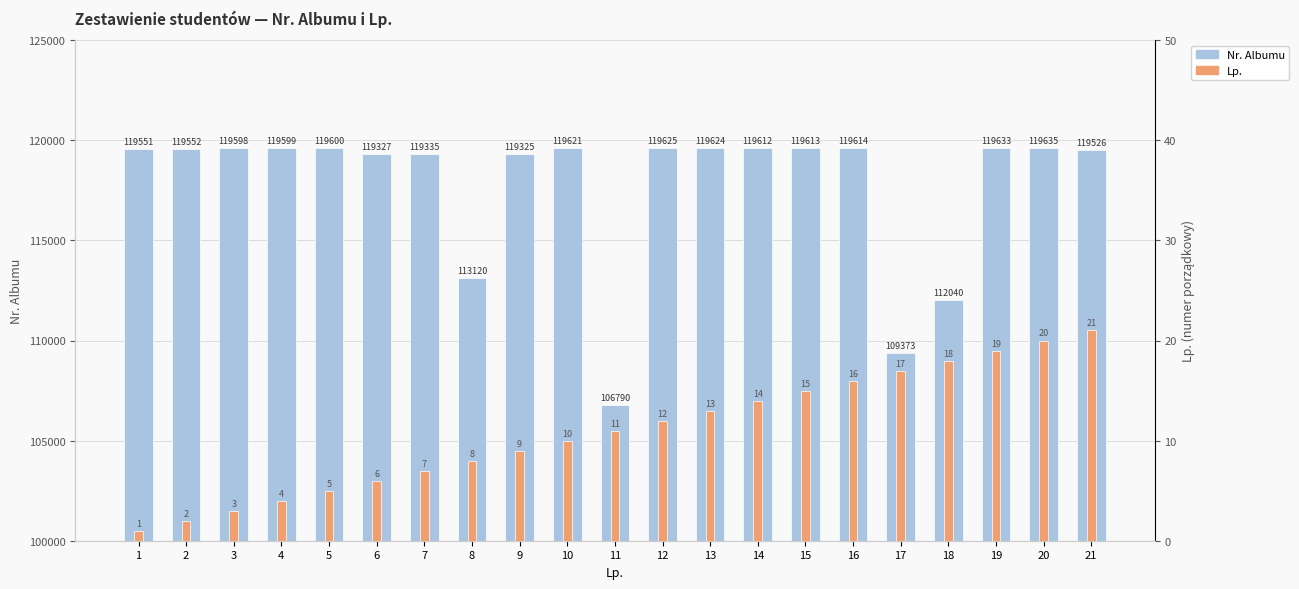

What is the difference between the second highest and second lowest values in the Lp. series?

18